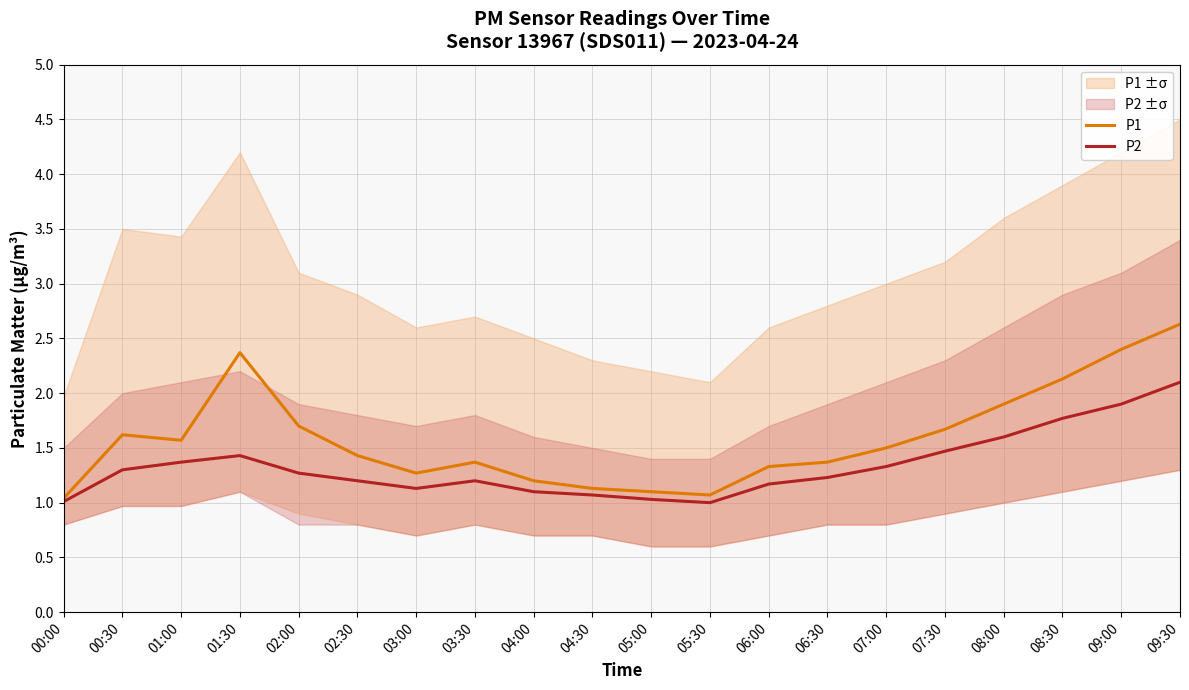

What is the total value across all series at 07:30?

3.1